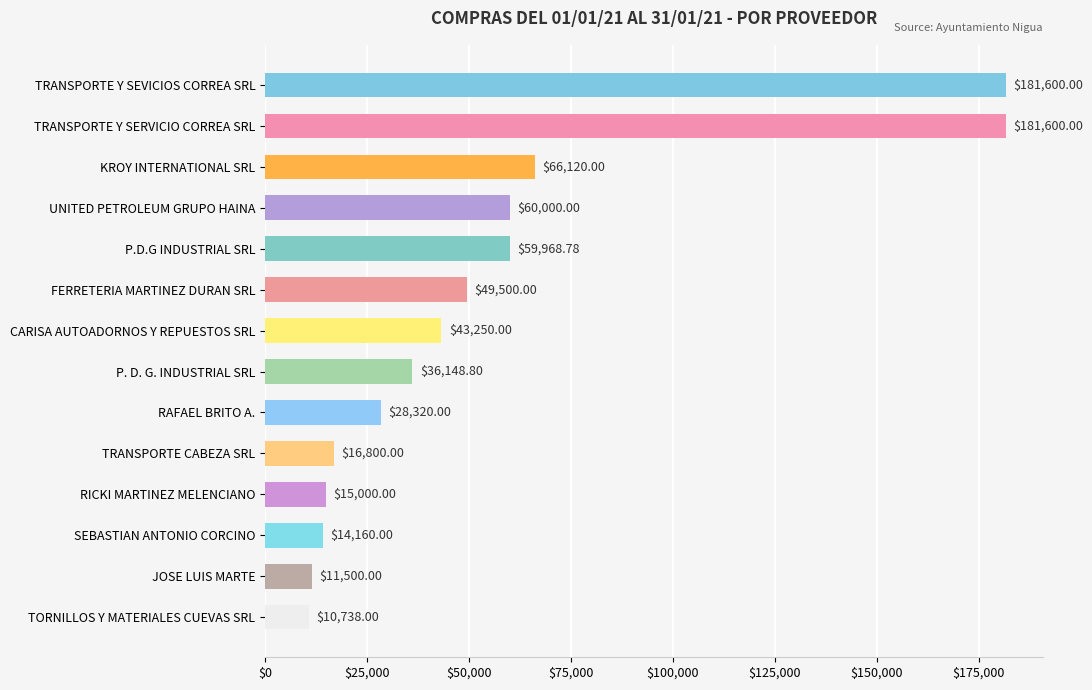

What is the label of the 7th bar from the top?

CARISA AUTOADORNOS Y REPUESTOS SRL